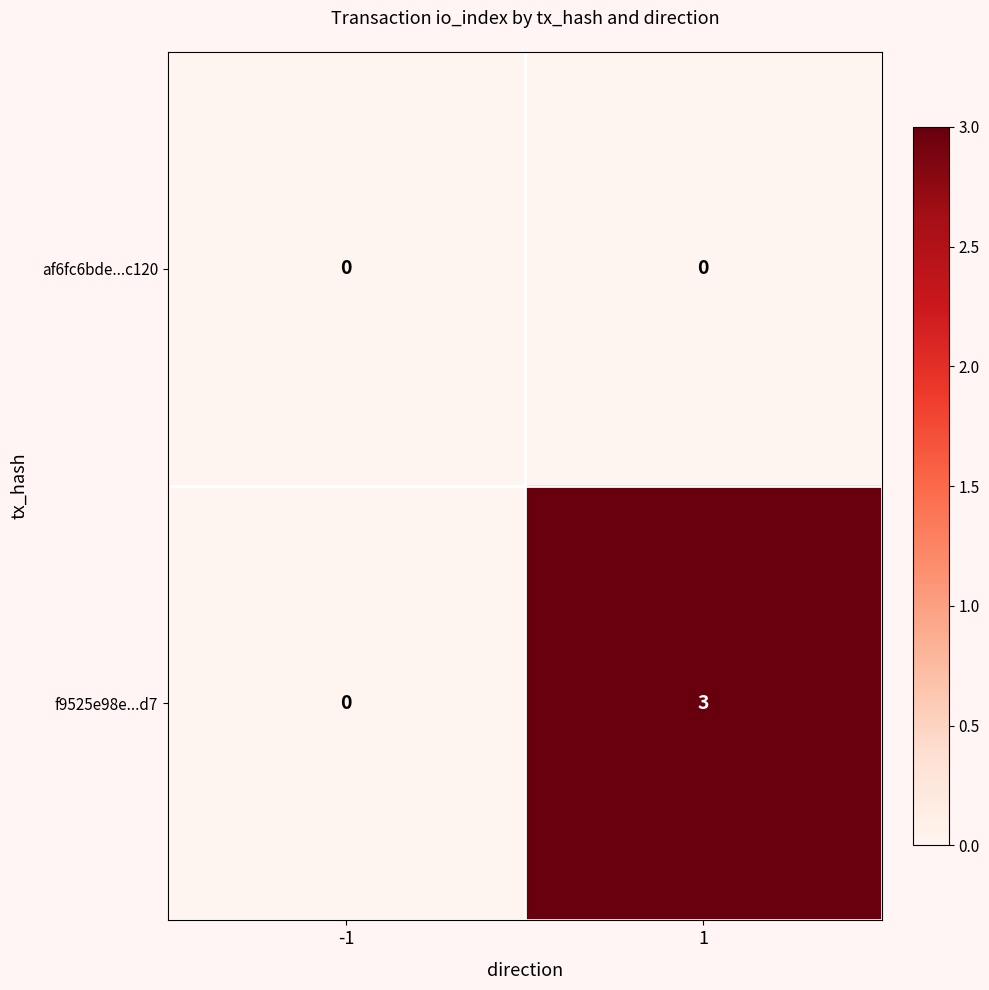

Reading left to right, transcribe all the data shown in this chart.

af6fc6bde...c120: 0	0
f9525e98e...d7: 0	3